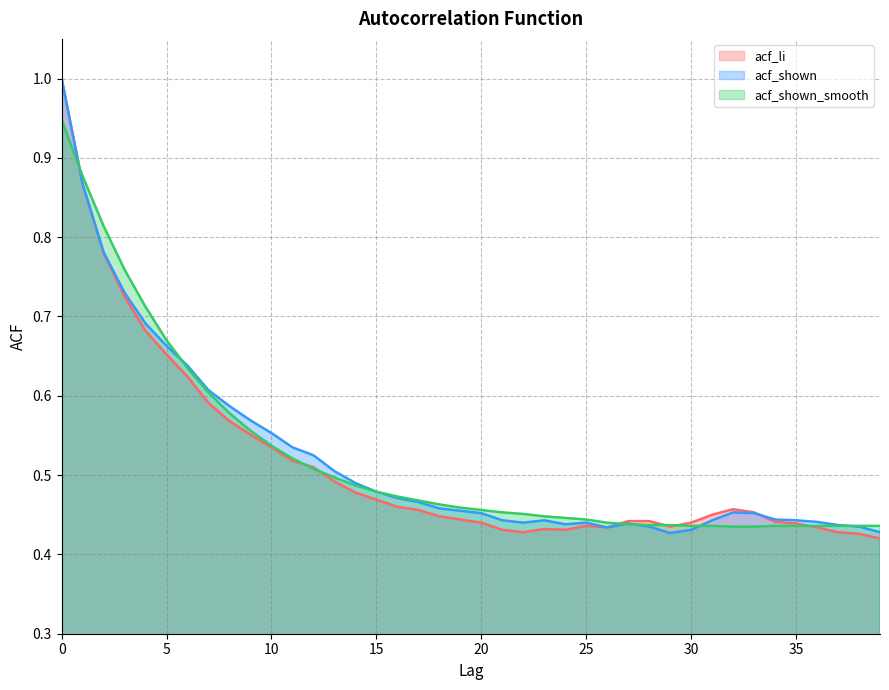

What is the minimum value for acf_shown?

0.4